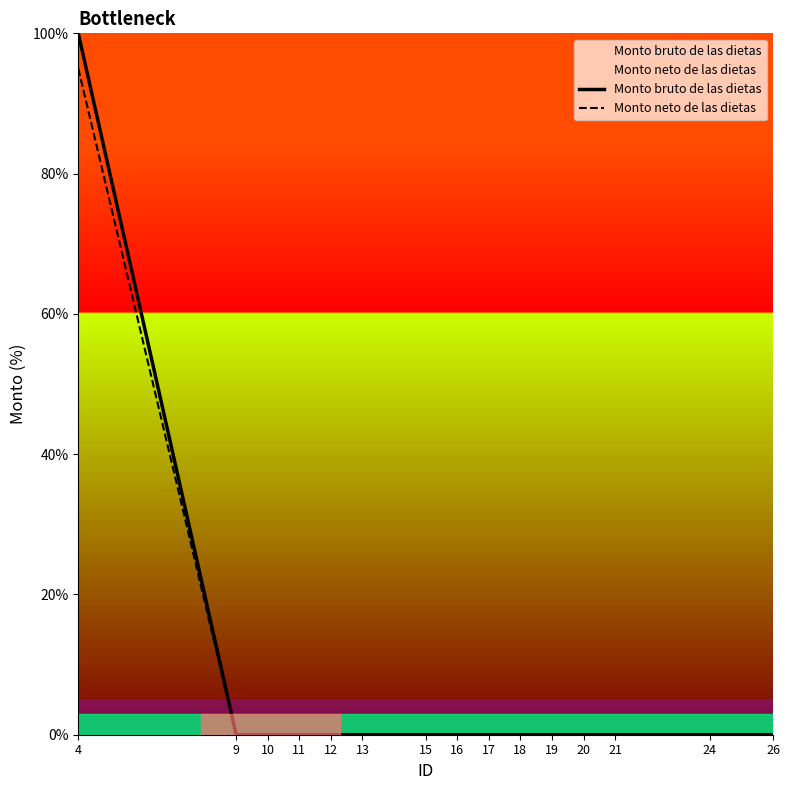

What is the greatest value displayed?

100